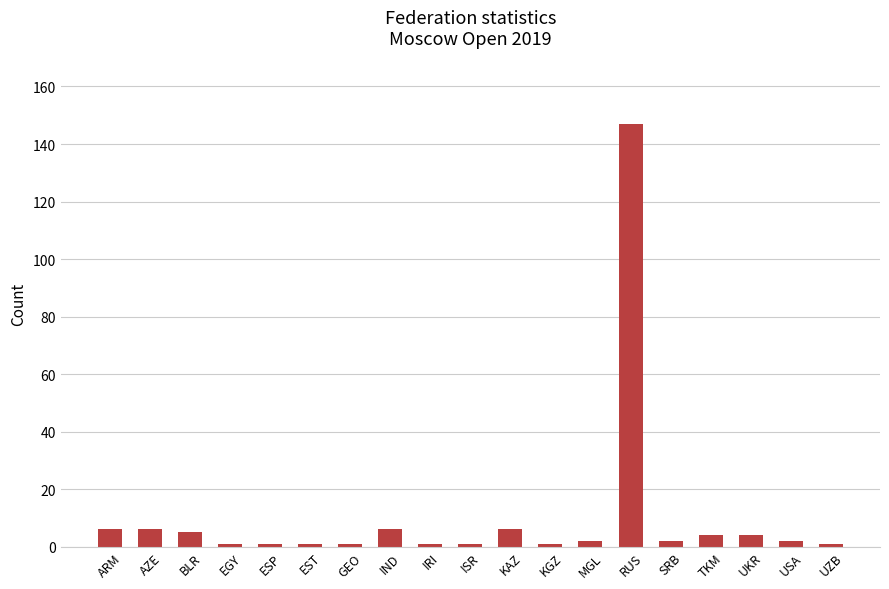

What is the difference between the maximum and minimum values?

146